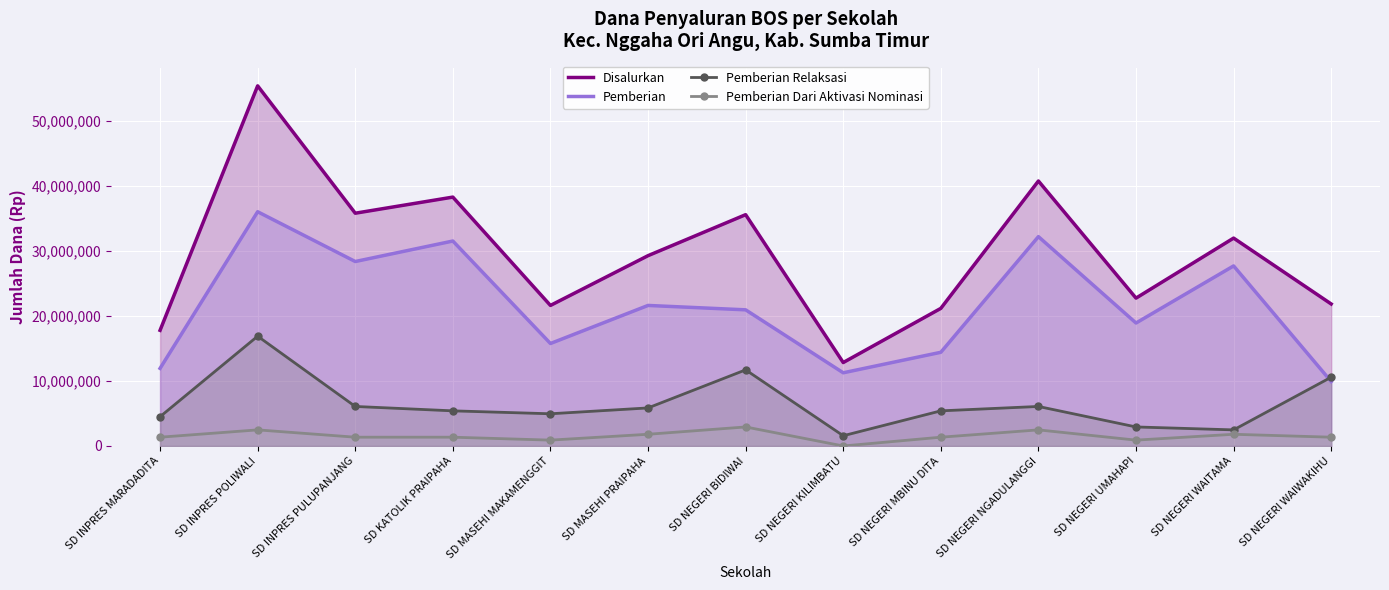

What is the difference between the highest and lowest values at SD NEGERI NGADULANGGI?

38250000